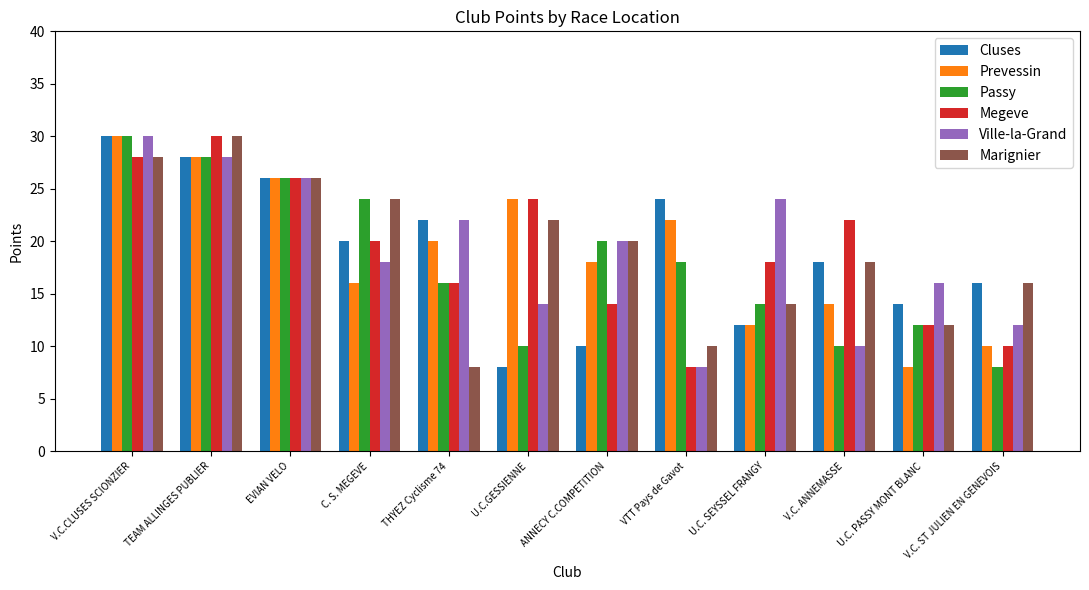

How many bars are there in total?

72